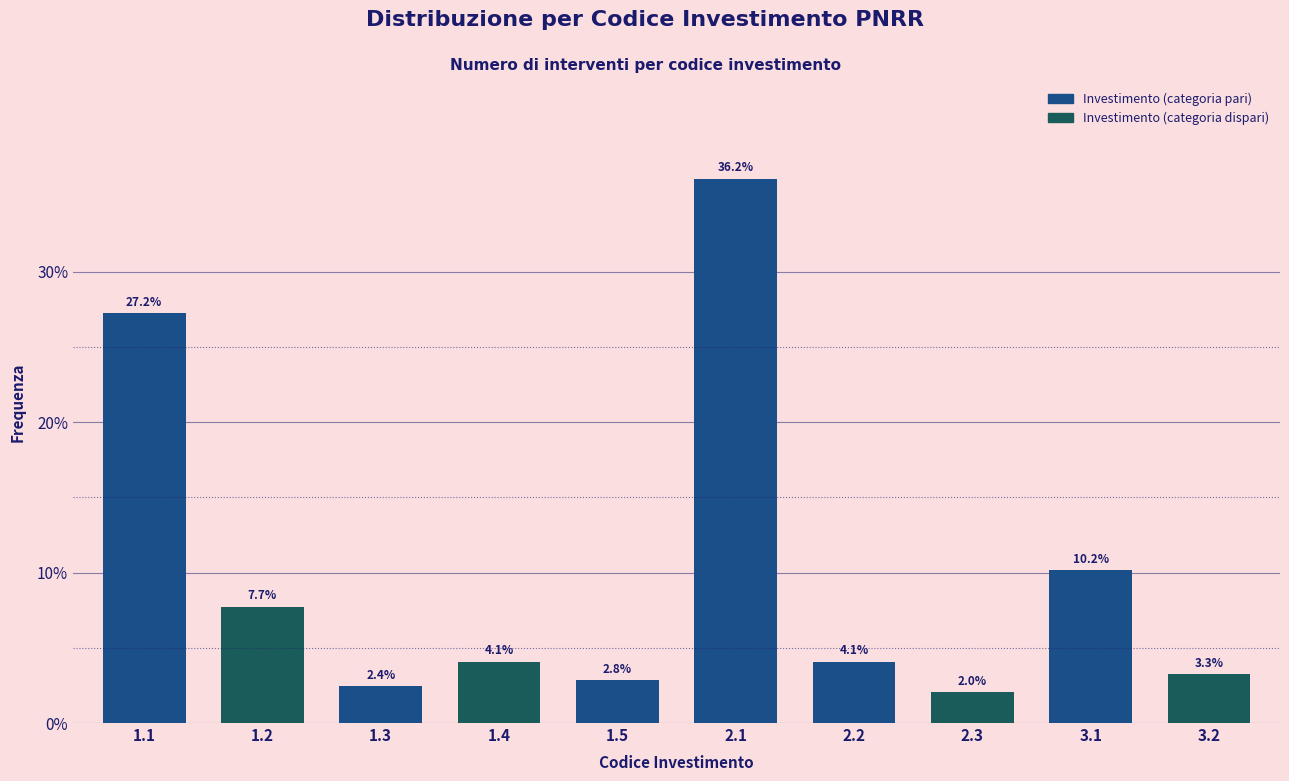

Reading left to right, transcribe all the data shown in this chart.

27.2	7.7	2.4	4.1	2.8	36.2	4.1	2.0	10.2	3.3